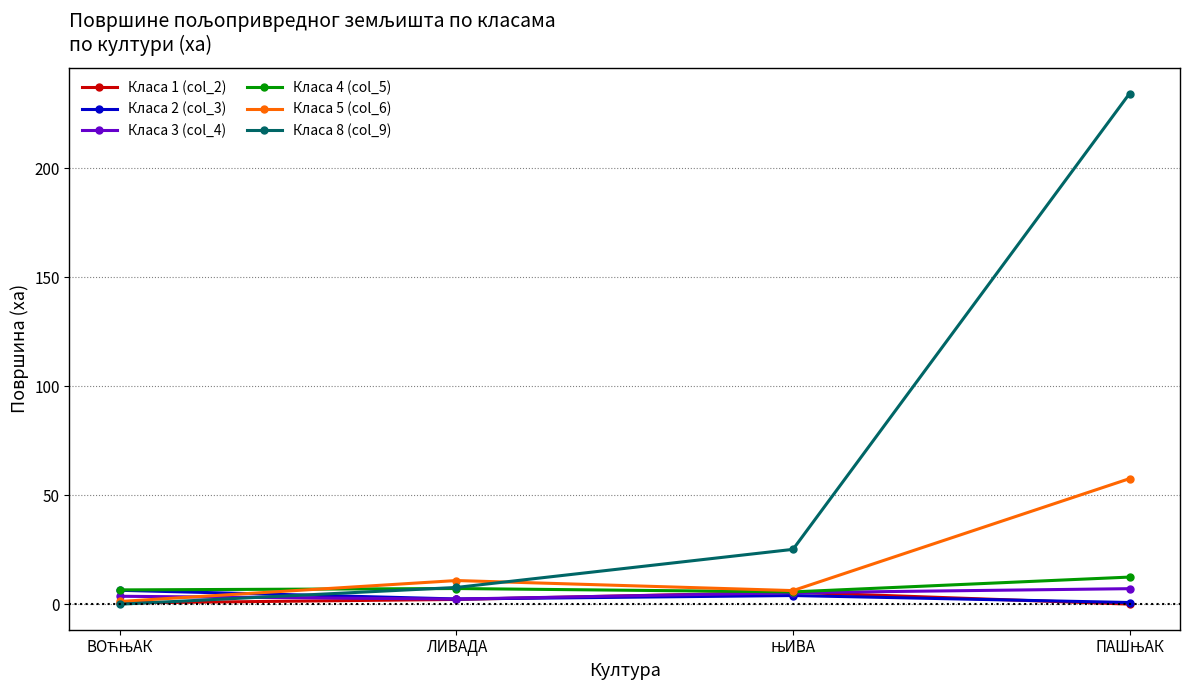

At which label does Класа 1 (col_2) first exceed 2?

ЛИВАДА